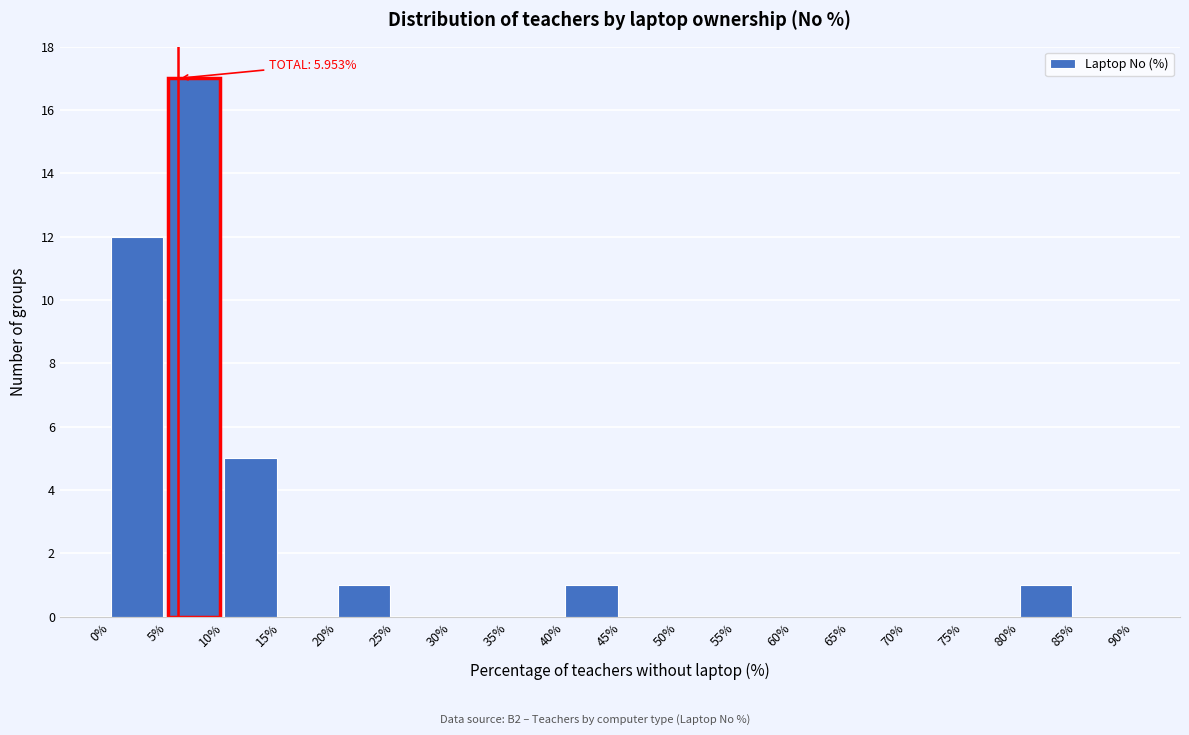

Which range on the x-axis has the tallest bar?

5% to 10%